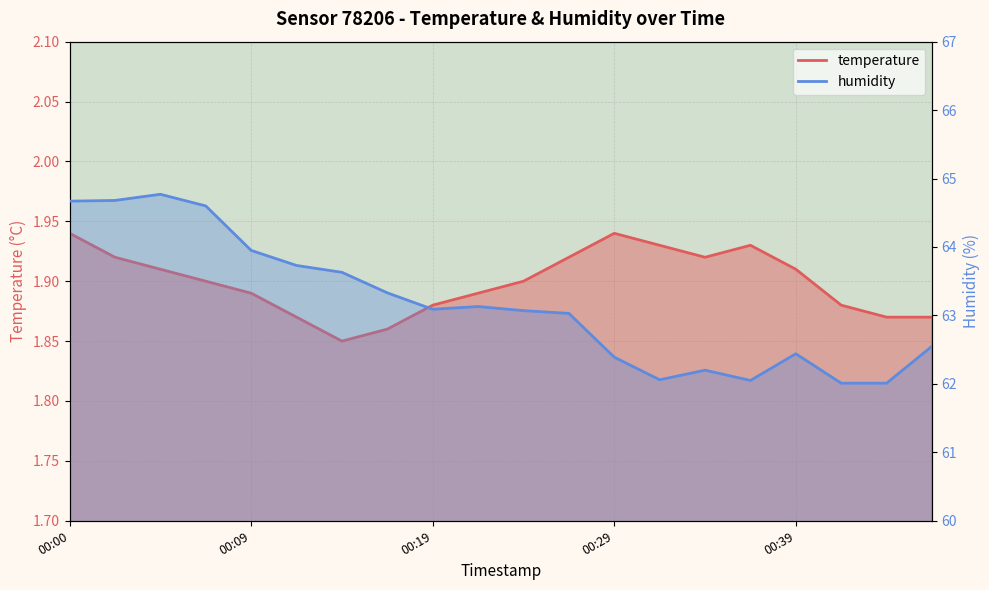

What is the sum of all humidity values?

1263.4